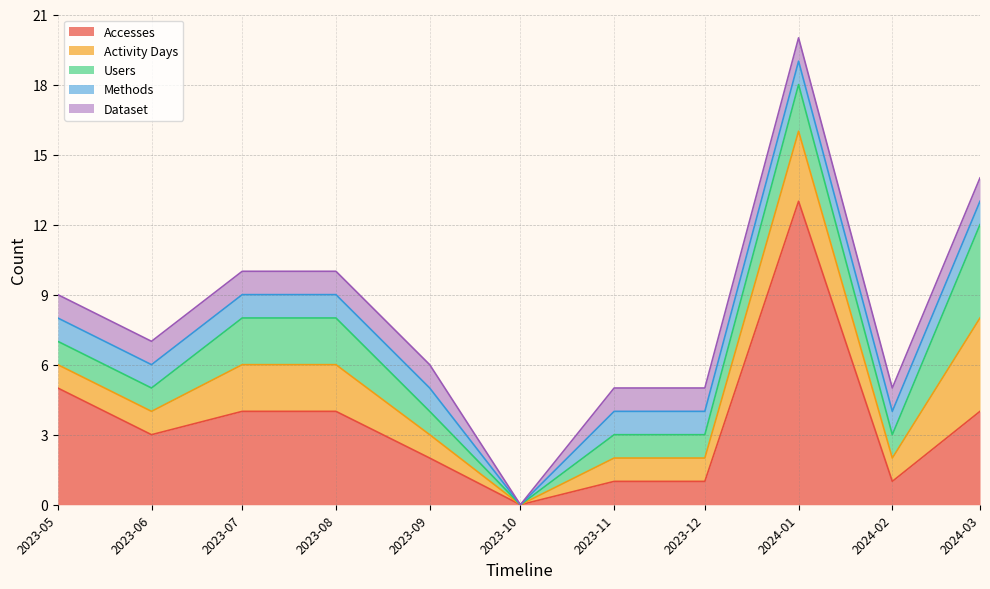

Does the chart display data point markers on the line(s)?

No